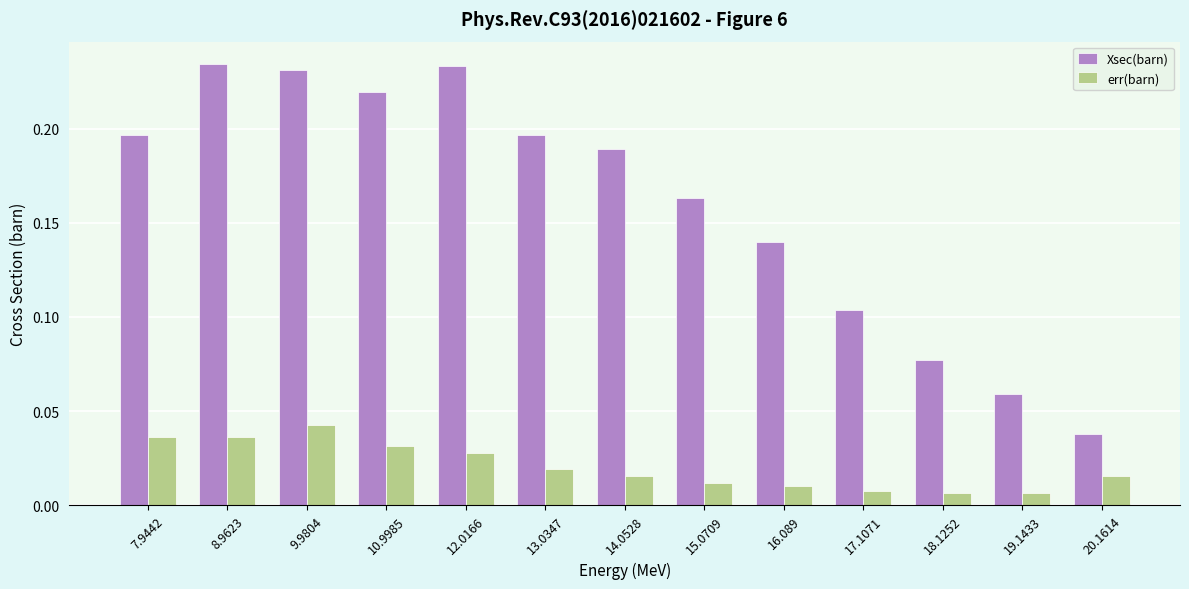

At which label does err(barn) reach its peak?

9.9804